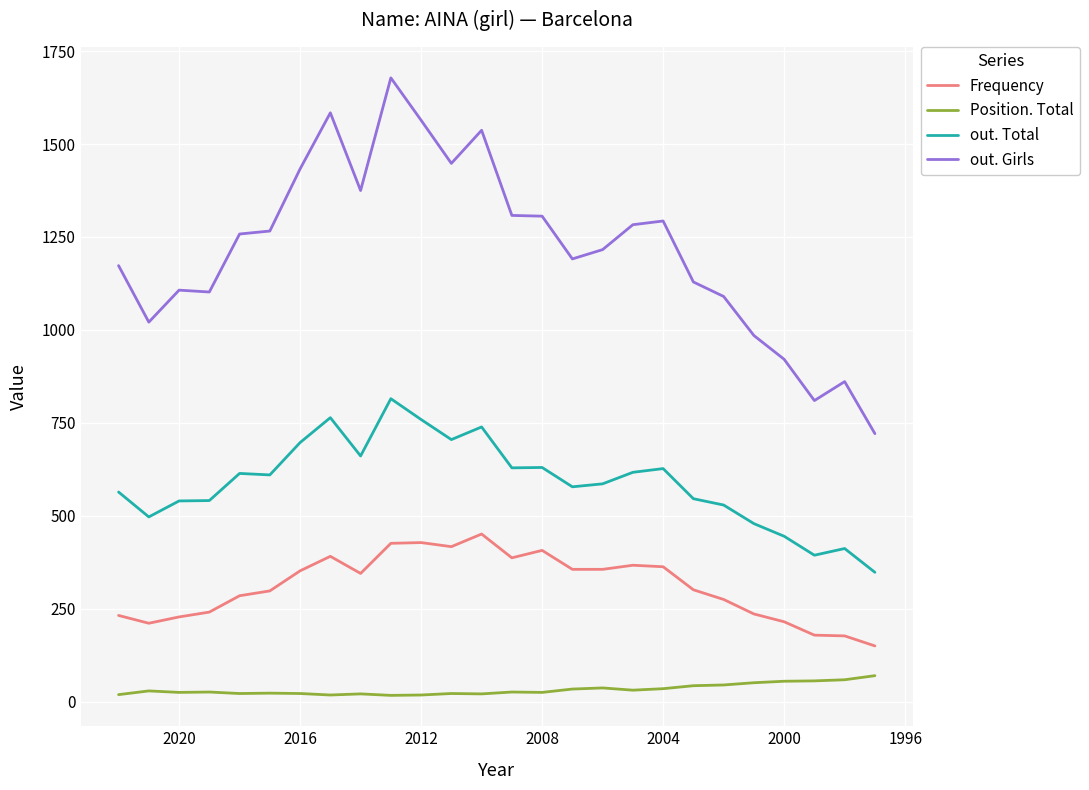

What is the value of the out. Total point at the 14th from the left?

629